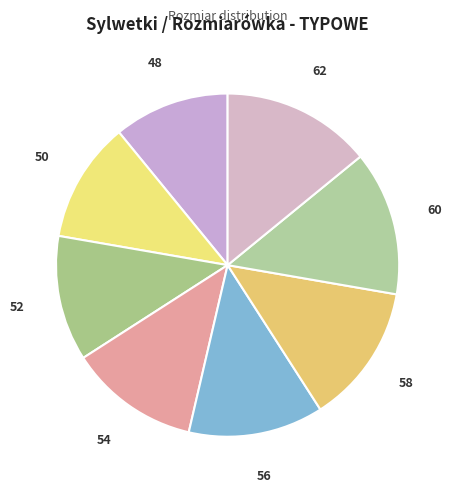

Combined, do 60 and 62 account for over 50%?

No